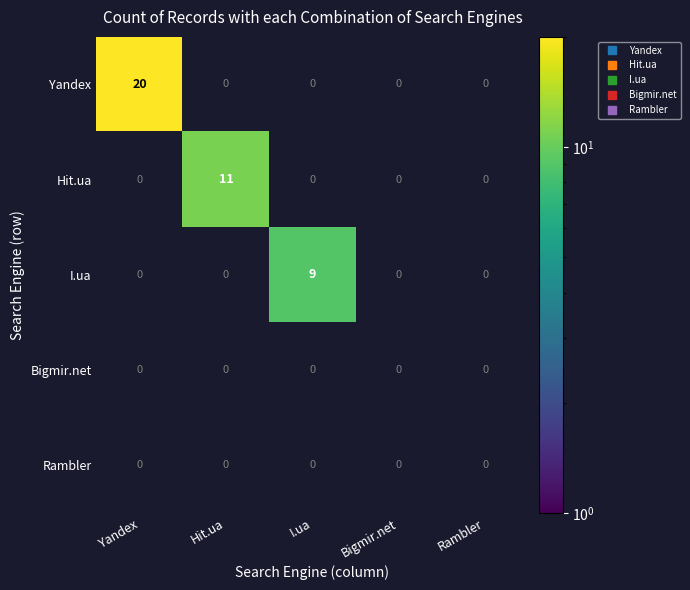

At how many categories does at least one series exceed 12?

1